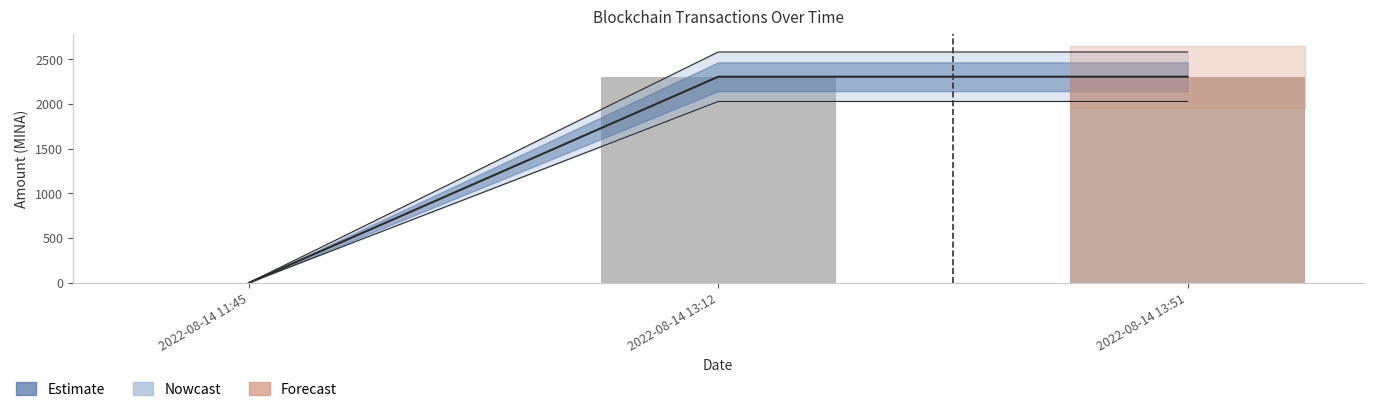

What is the sum of all values?

4612.4